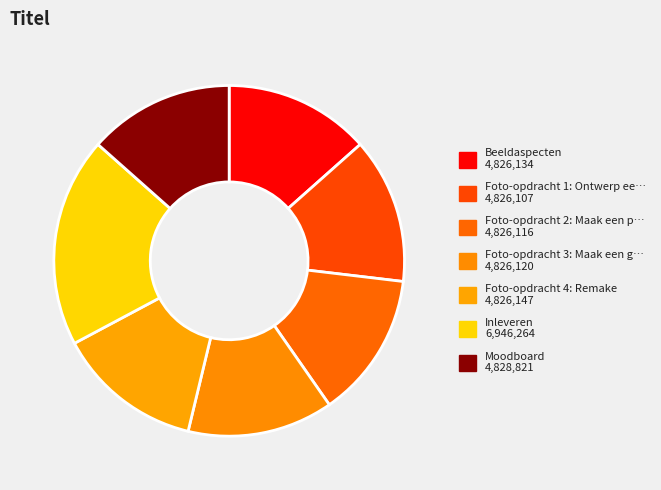

How many segments does this pie chart have?

7